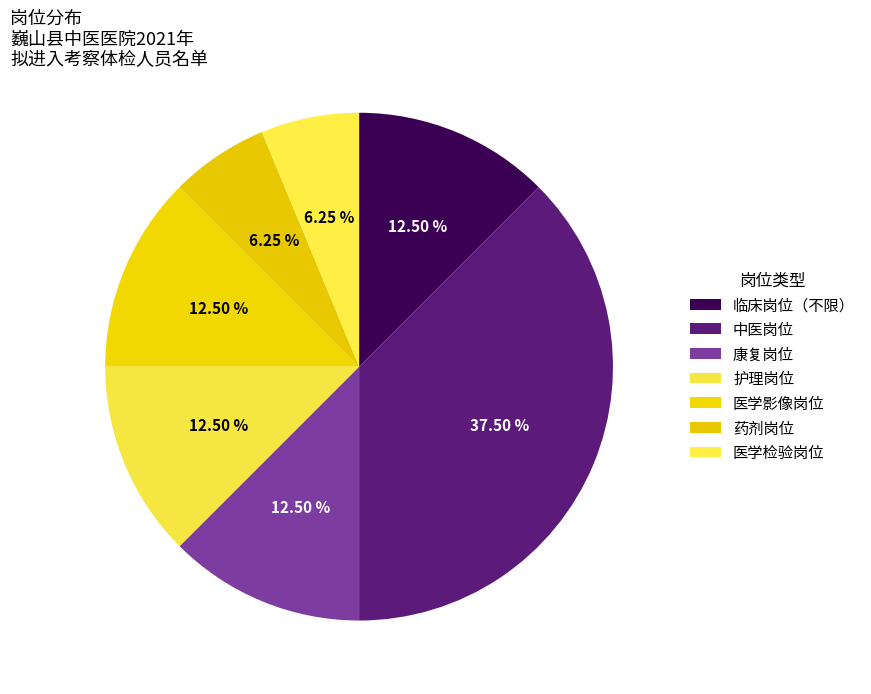

Is there any slice that represents more than half of the pie?

No